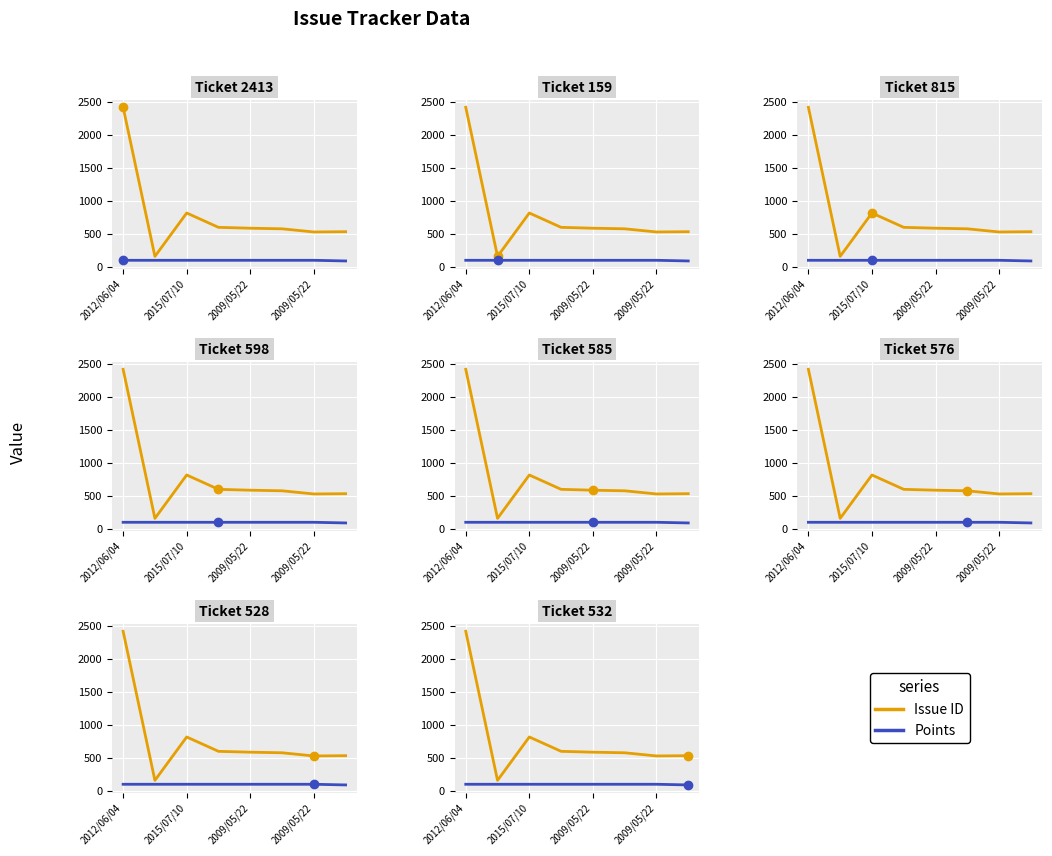

At which category is the sum across all series the highest?

2012/06/04